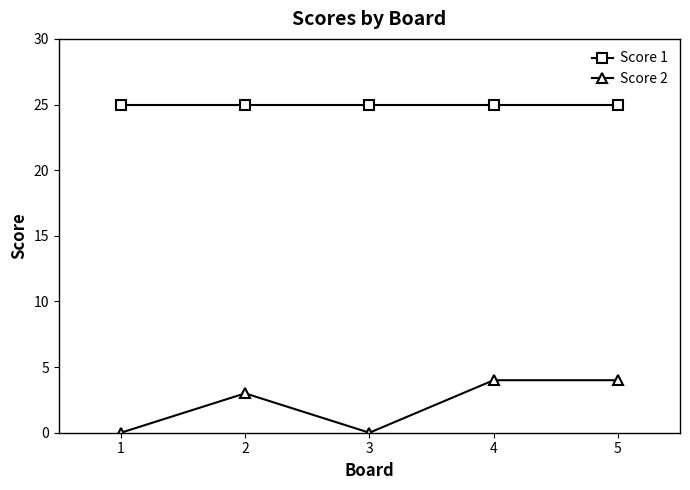

Is it true that Score 1 equals 10 at 4?

False